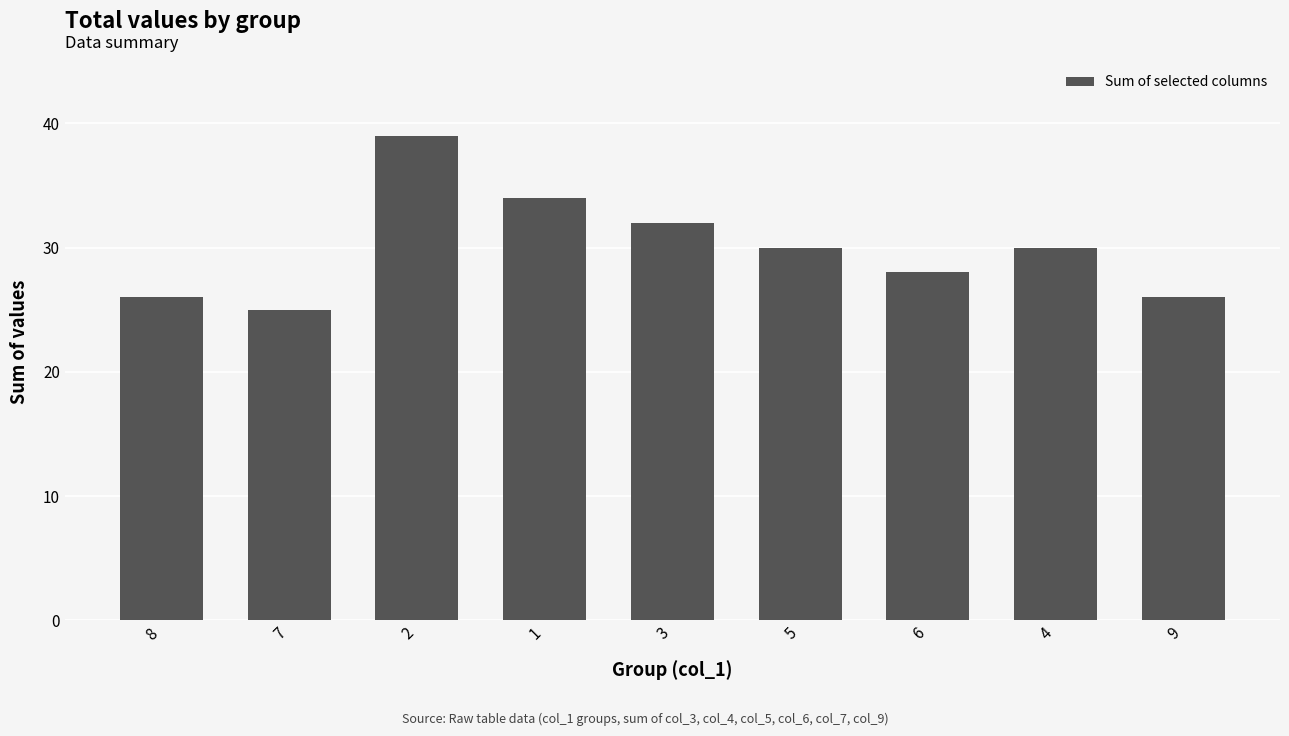

What is the change in value from 7 to 9?

+1